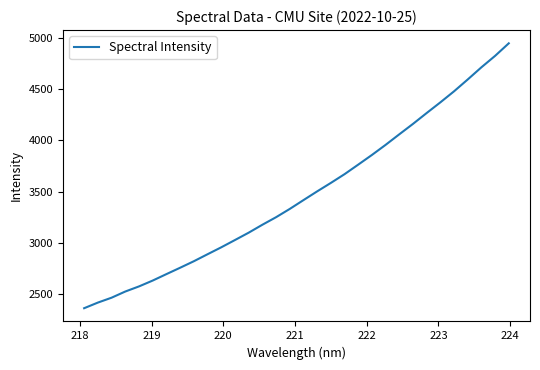

What is the maximum value shown in the chart?

4948.7